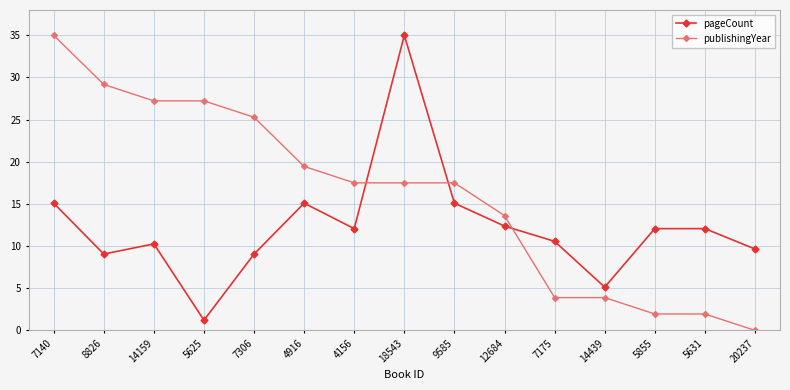

The pageCount series shows 17.1 at 18543. True or false?

False